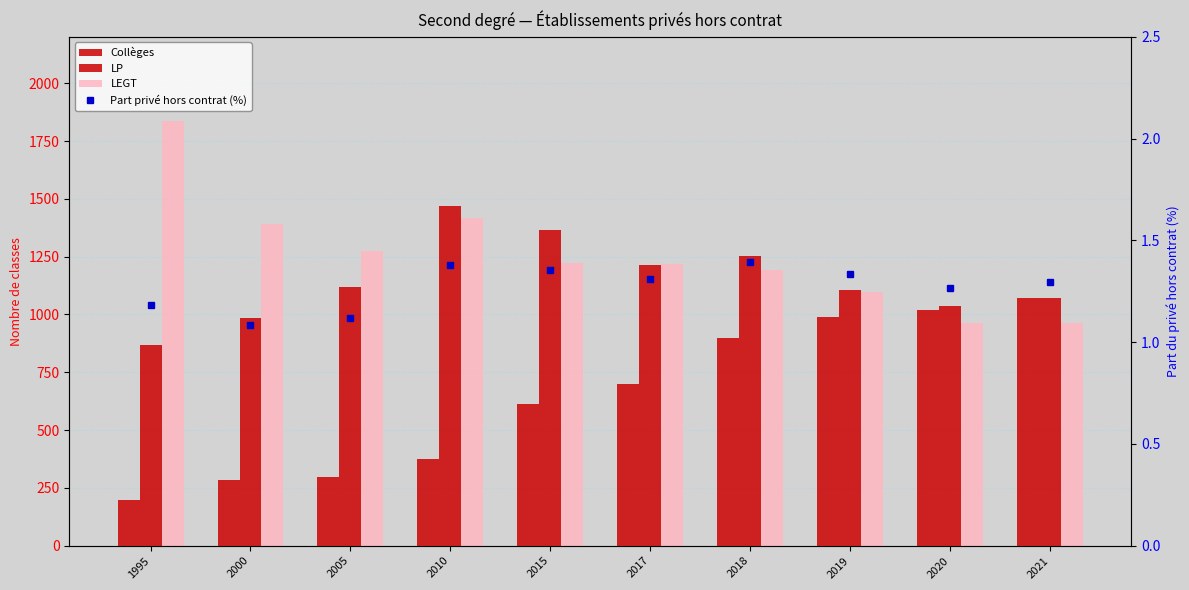

Rank the series by their maximum value, from highest to lowest.

LEGT, LP, Collèges, Part privé hors contrat (%)